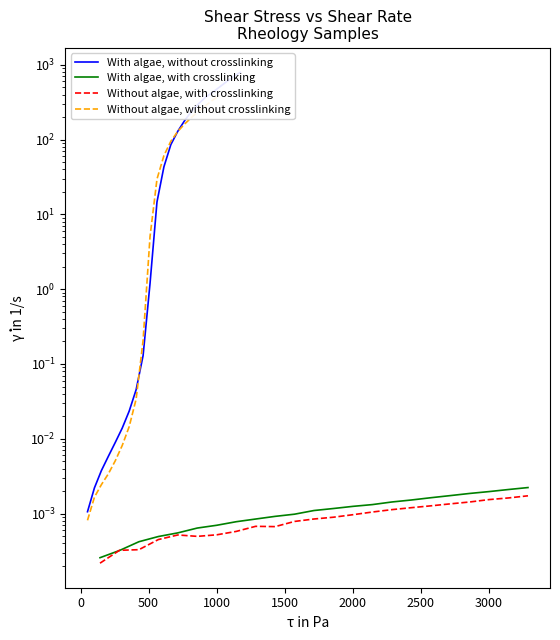

Does the chart display data point markers on the line(s)?

No